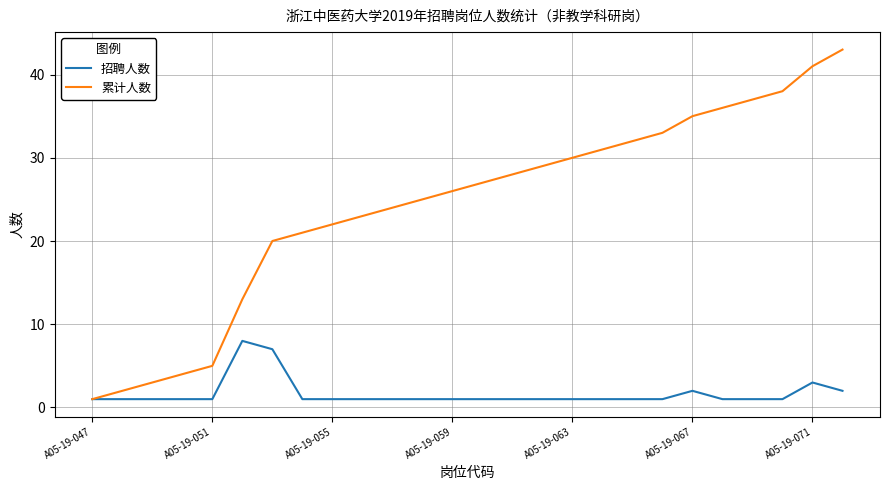

How many lines are shown in the chart?

2